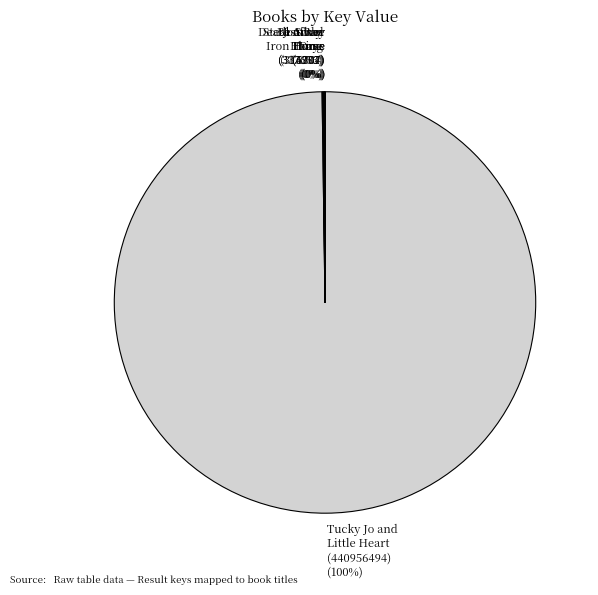

To the nearest percent, what is the difference between the largest and smallest slice percentages?

100%